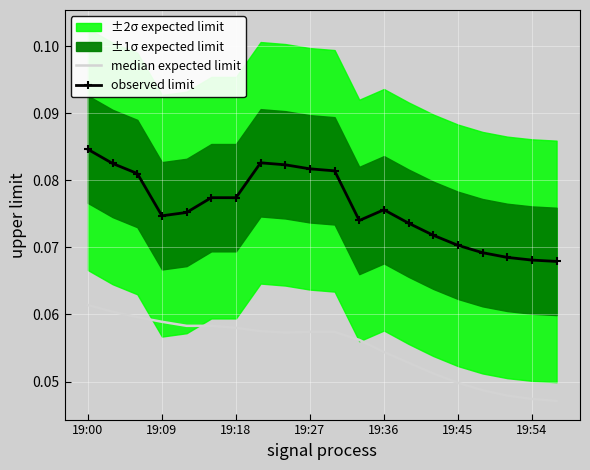

What is the sum of all observed limit values?

1.5